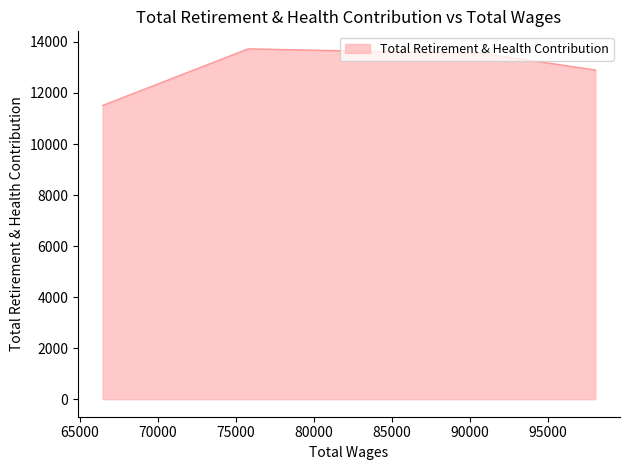

Between 66446.0 and 75776.0, which is larger?

75776.0